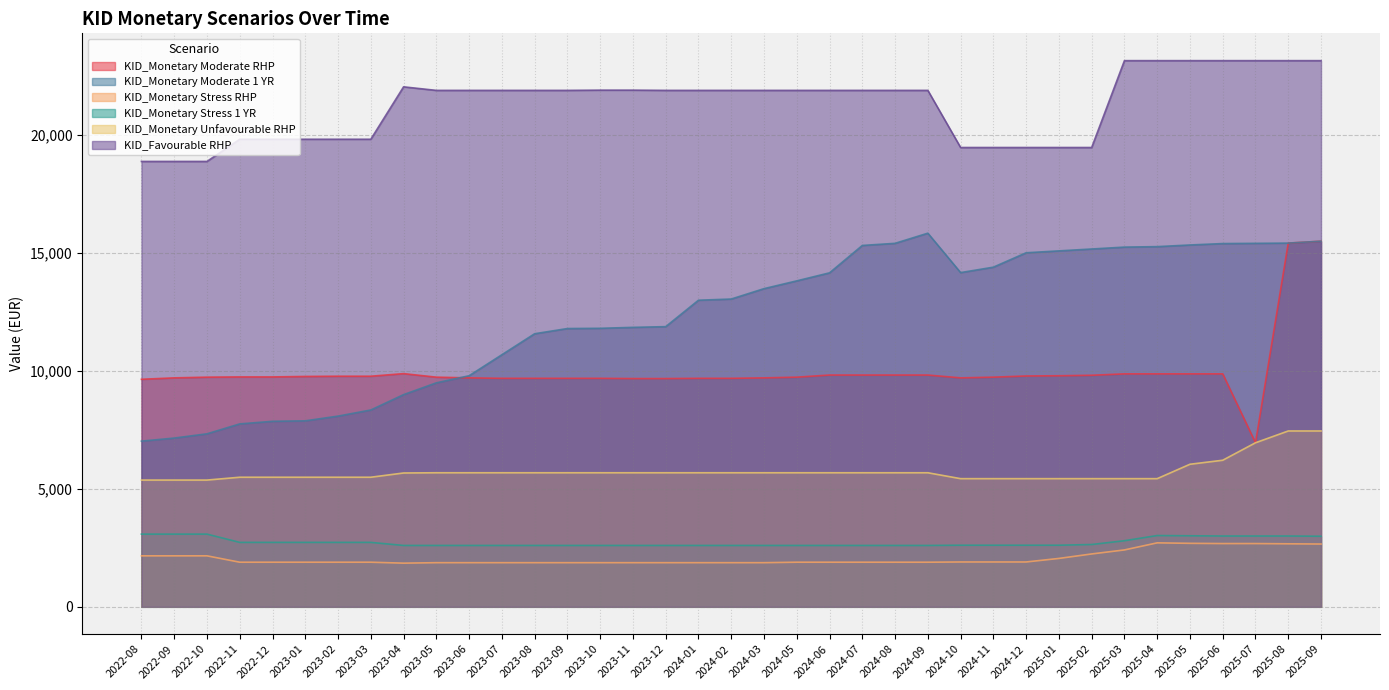

Does the chart have visible grid lines?

Yes